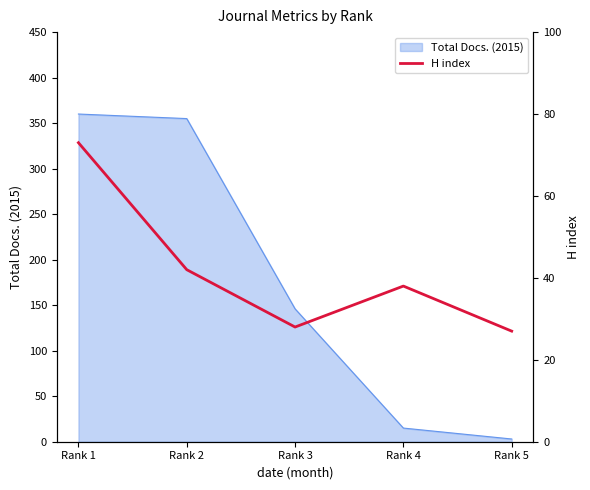

Which has a higher value, Rank 2 or Rank 3?

Rank 2